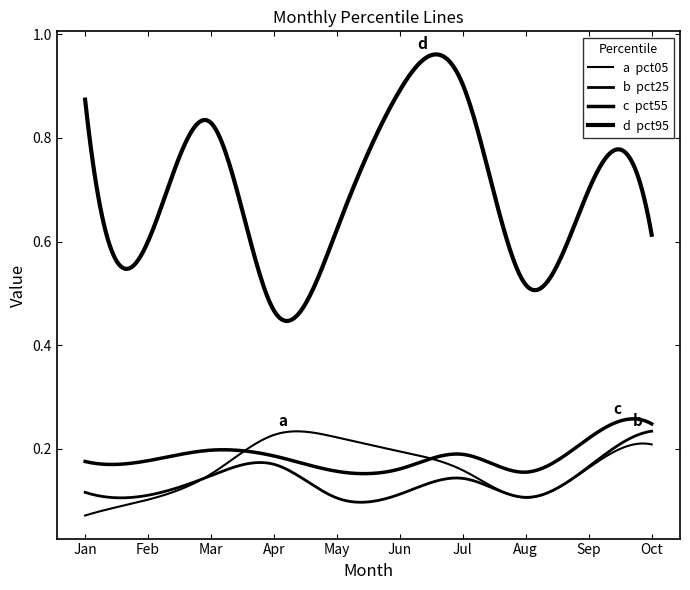

Does the chart display data point markers on the line(s)?

No